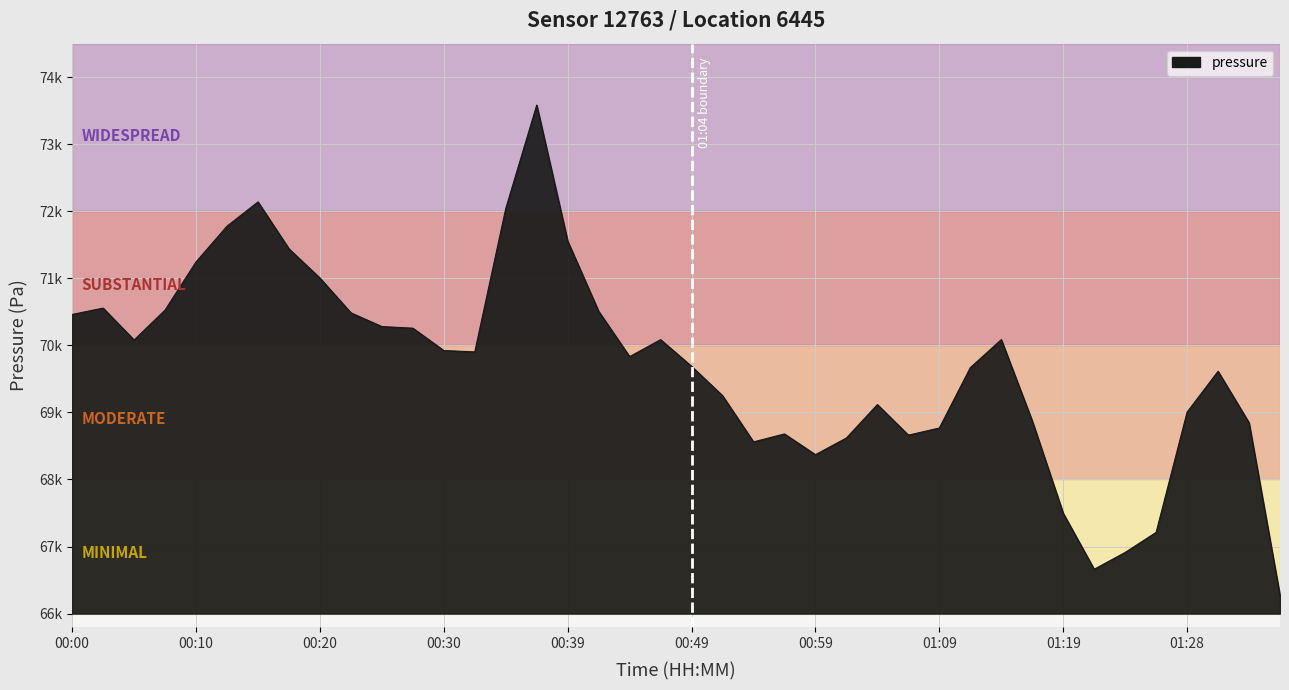

What is the label of the 5th point from the left?

00:10